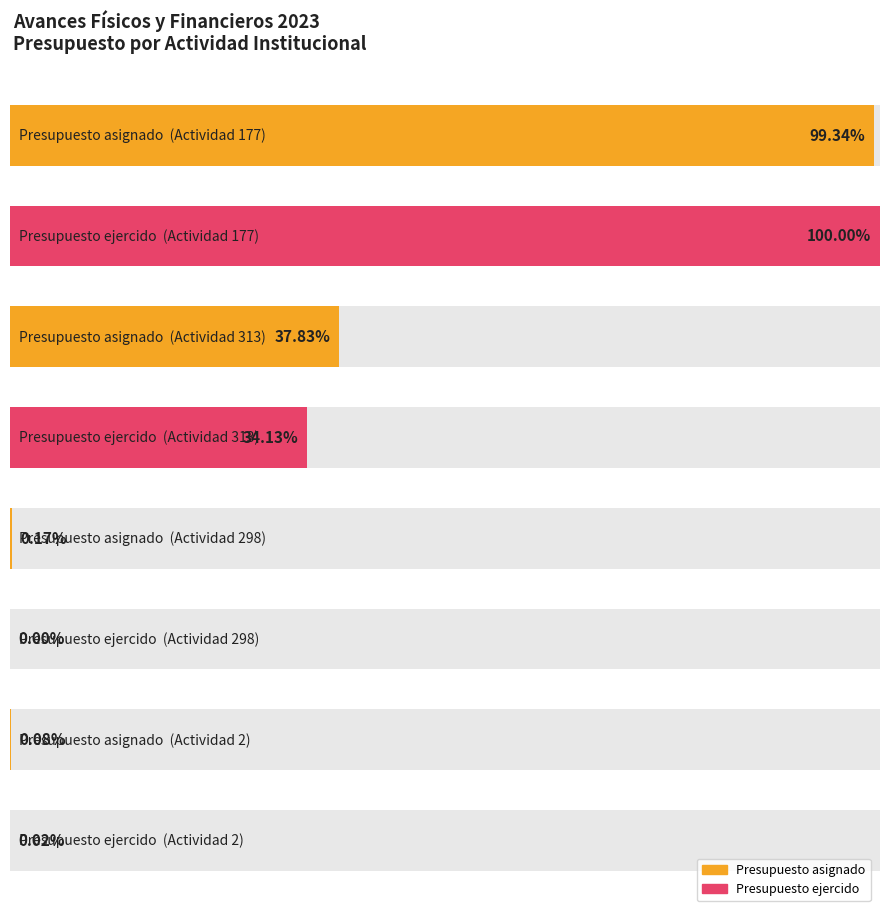

The value of Presupuesto asignado at Actividad 177 is 270769672.3. True or false?

False